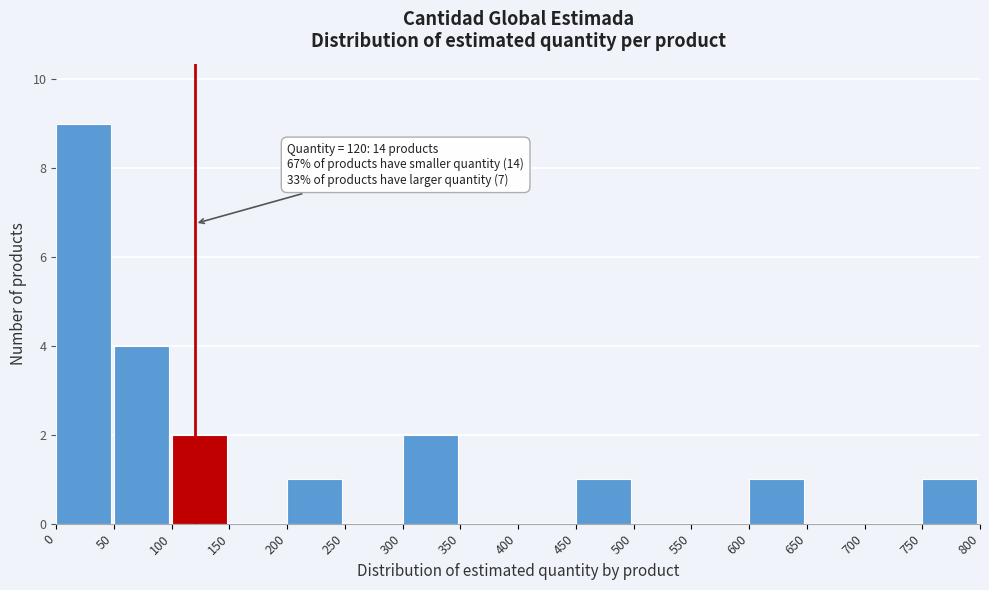

Which range on the x-axis has the tallest bar?

0 to 50